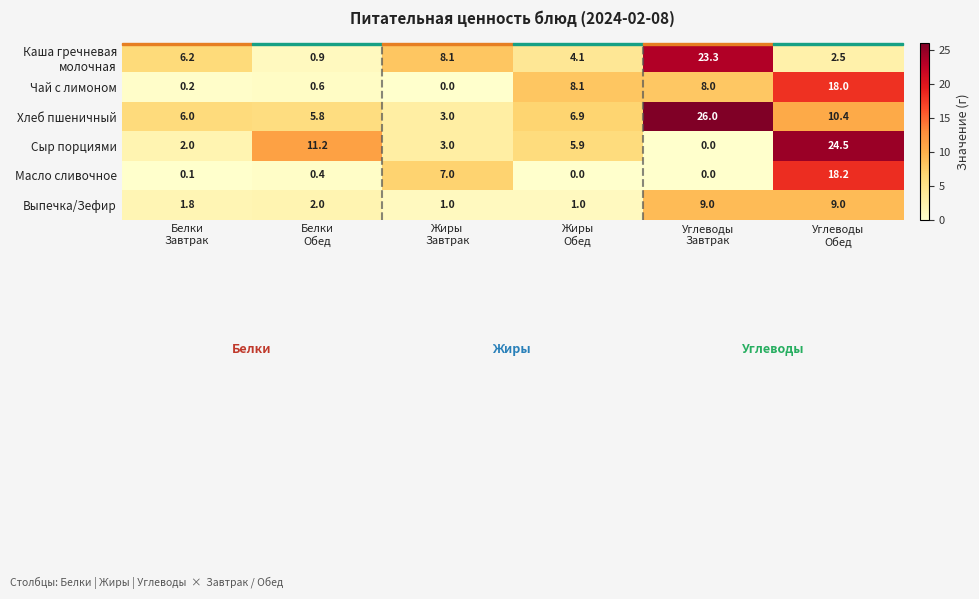

Between Белки
Завтрак and Жиры
Завтрак, which series saw the biggest shift?

Масло сливочное